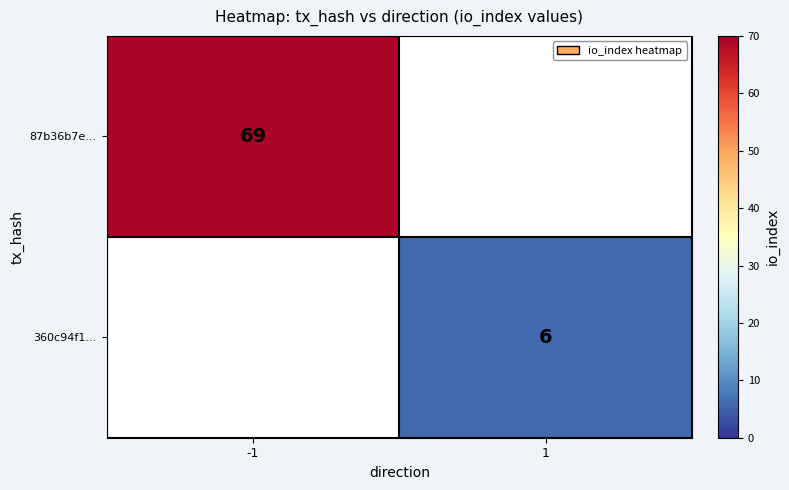

Which label corresponds to the largest value in the chart?

-1